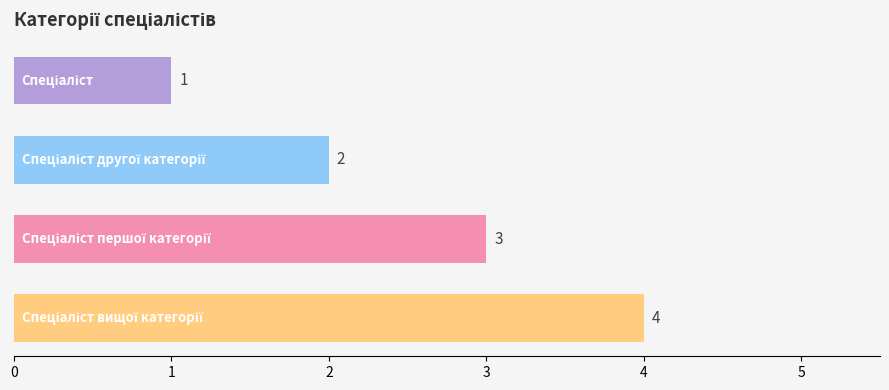

How many series are shown in this chart?

1